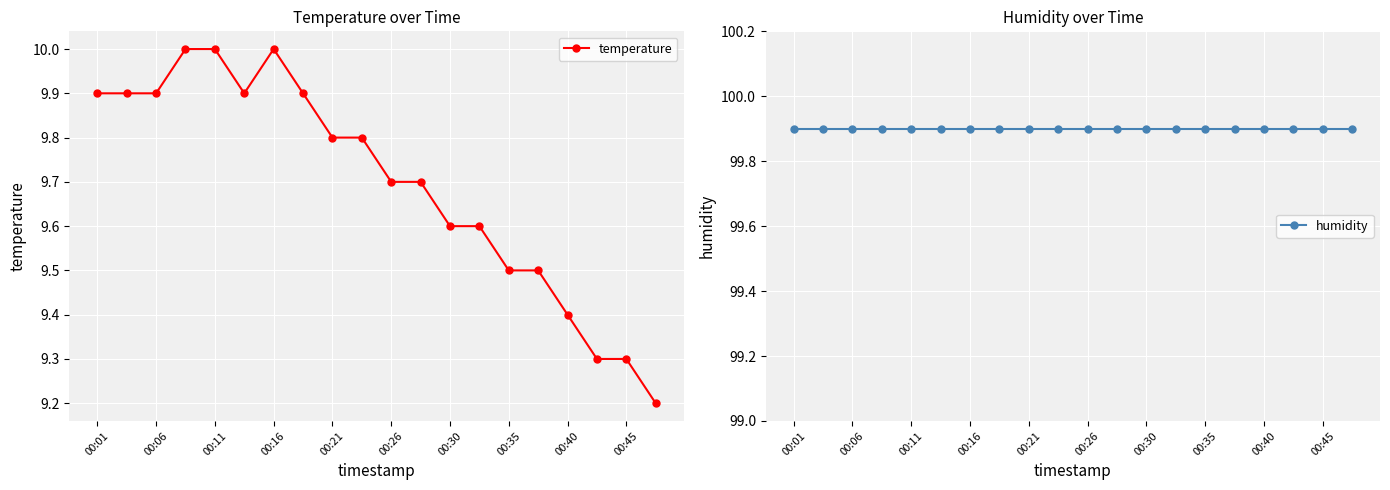

List the series in order of their overall mean, highest first.

humidity, temperature